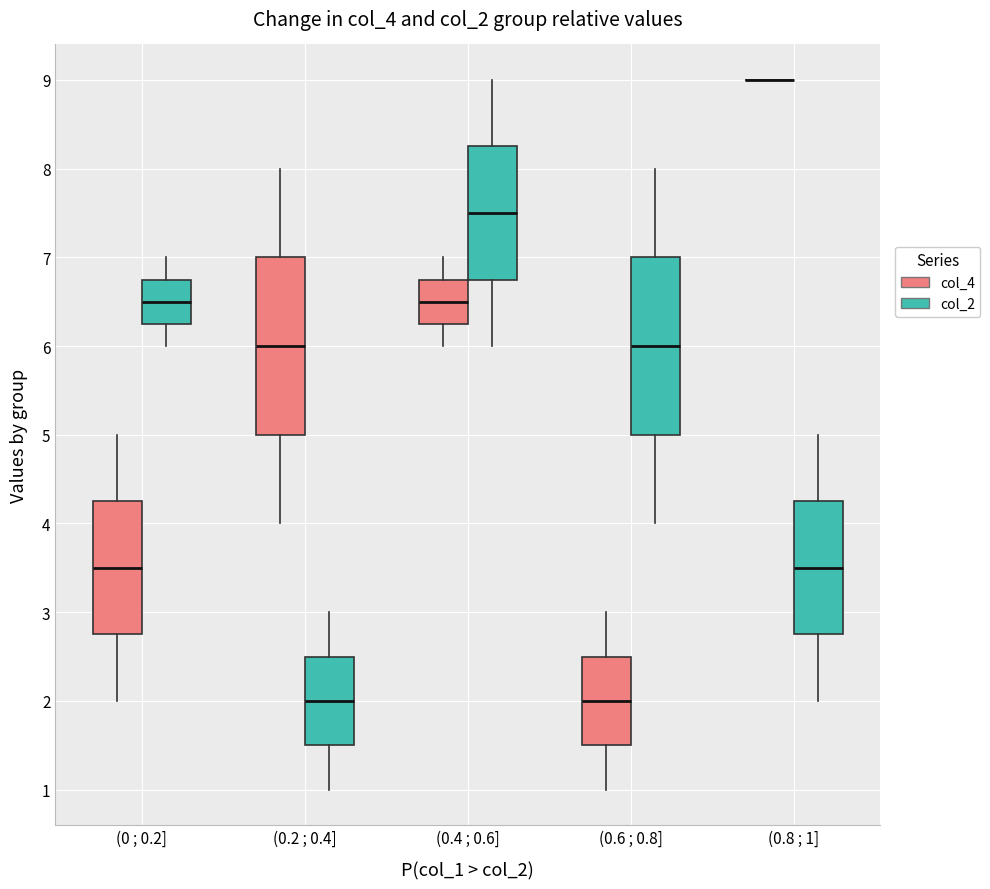

Reading left to right, transcribe this box plot: for each box, give where its median line is, the range the box spans, and where its two whiskers end, as read against the y-axis. The values are not printed on the chart, so give them approximately, as read against the axis.

(0 ; 0.2] (col_4): median 3.5, box 2.8 to 4.3, whiskers 2.0 to 5.0
(0 ; 0.2] (col_2): median 6.5, box 6.3 to 6.8, whiskers 6.0 to 7.0
(0.2 ; 0.4] (col_4): median 6.0, box 5.0 to 7.0, whiskers 4.0 to 8.0
(0.2 ; 0.4] (col_2): median 2.0, box 1.5 to 2.5, whiskers 1.0 to 3.0
(0.4 ; 0.6] (col_4): median 6.5, box 6.3 to 6.8, whiskers 6.0 to 7.0
(0.4 ; 0.6] (col_2): median 7.5, box 6.8 to 8.3, whiskers 6.0 to 9.0
(0.6 ; 0.8] (col_4): median 2.0, box 1.5 to 2.5, whiskers 1.0 to 3.0
(0.6 ; 0.8] (col_2): median 6.0, box 5.0 to 7.0, whiskers 4.0 to 8.0
(0.8 ; 1] (col_4): box collapsed to a line at 9.0, whiskers 9.0 to 9.0
(0.8 ; 1] (col_2): median 3.5, box 2.8 to 4.3, whiskers 2.0 to 5.0